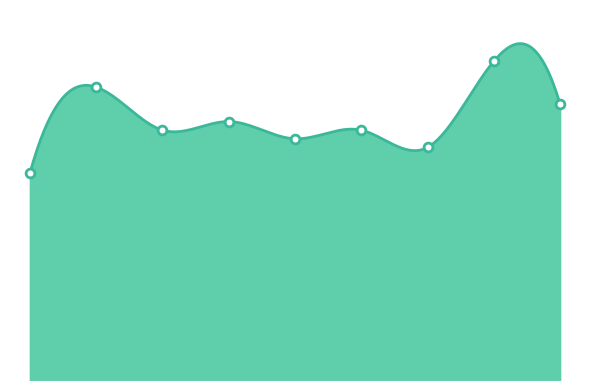

Between 9 and 1, which is larger?

9